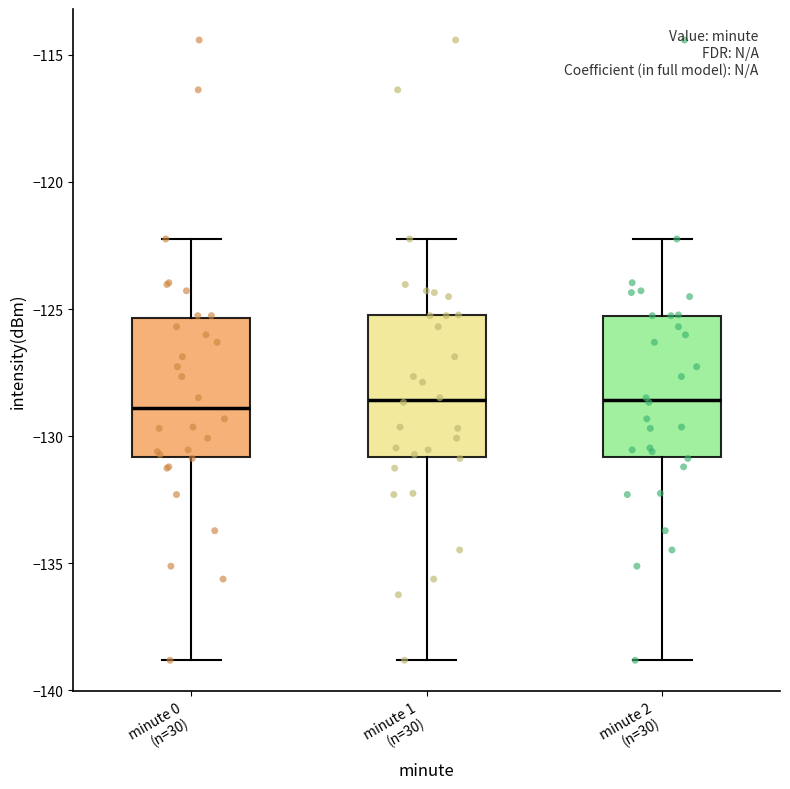

Reading left to right, read every box against the y-axis: the position of its median line, the range the box covers, and the ends of its whiskers. The values are not printed on the chart, so give them approximately, as read against the axis.

minute 0 (n=30): median -129.0, box -131.0 to -125.5, whiskers -139.0 to -122.0
minute 1 (n=30): median -128.5, box -131.0 to -125.0, whiskers -139.0 to -122.0
minute 2 (n=30): median -128.5, box -131.0 to -125.5, whiskers -139.0 to -122.0